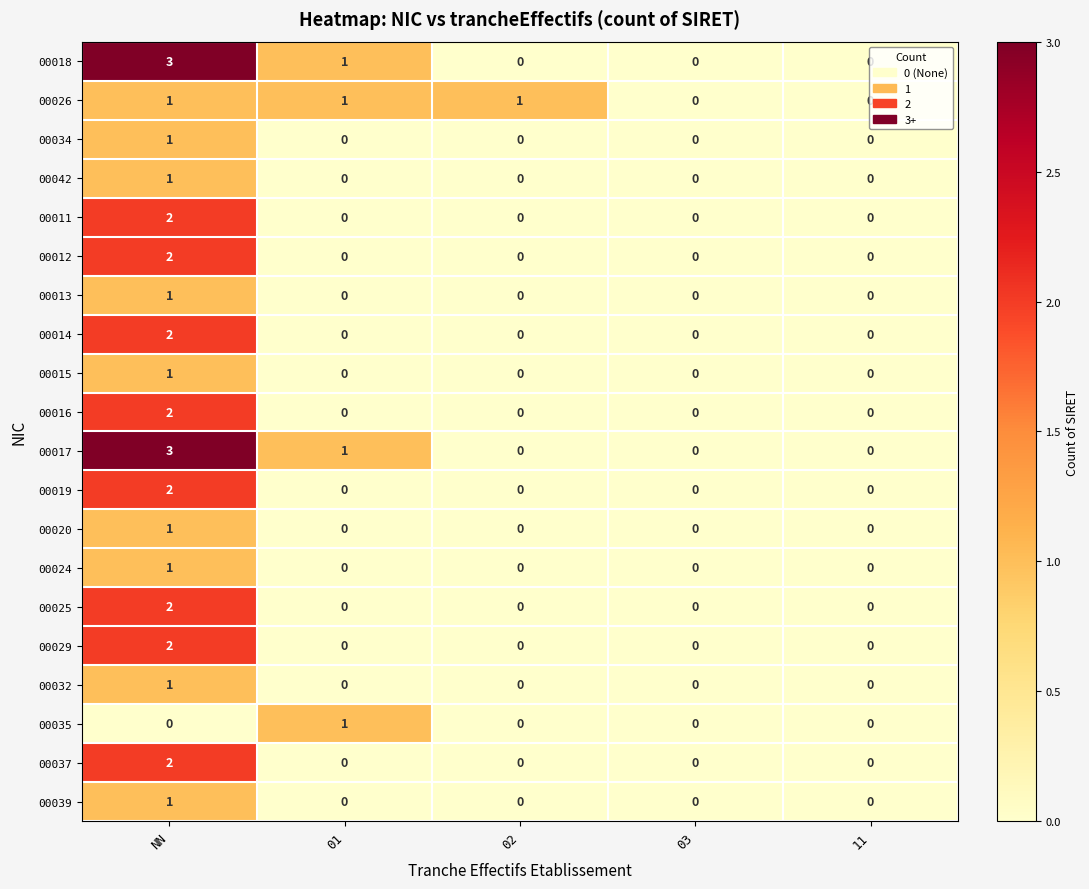

What is the approximate value of 00018 at NN?

3